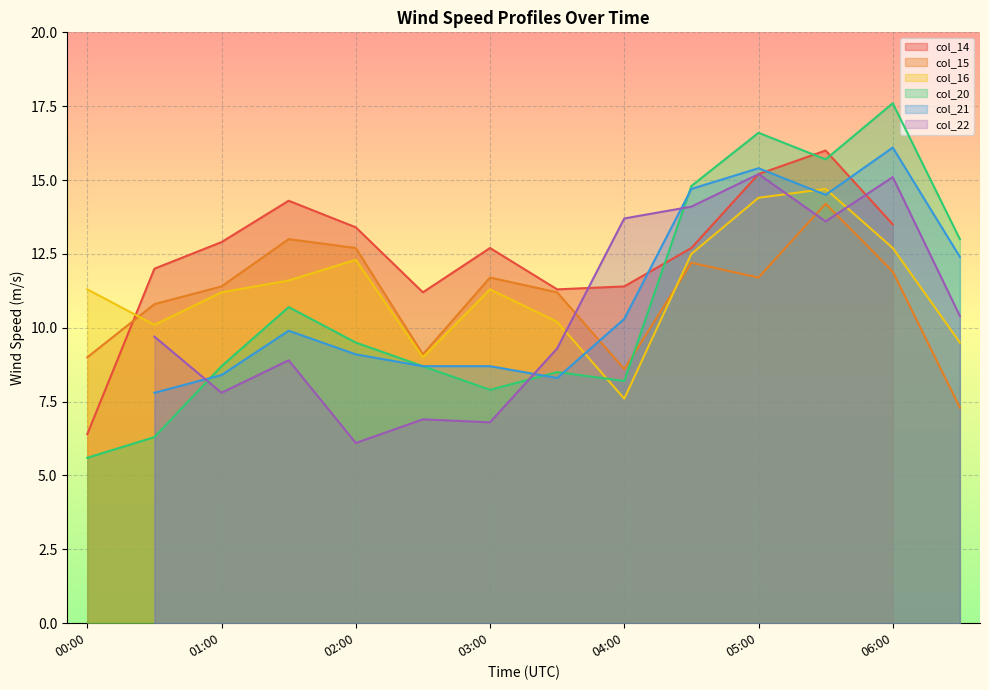

At which category does col_15 reach its first local valley?

2001/05/22 02:30